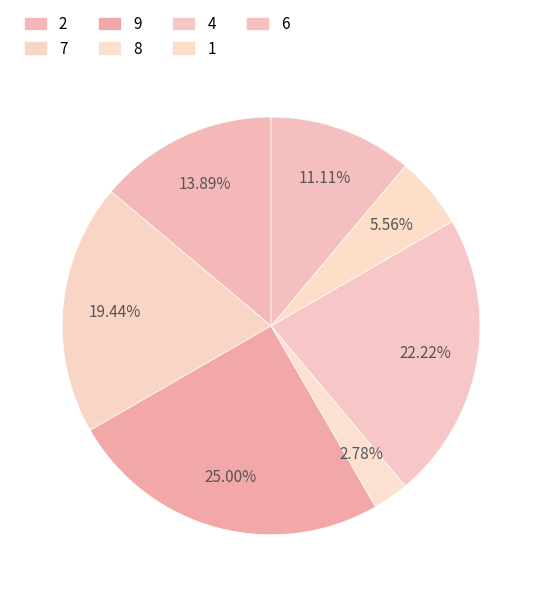

How many segments does this pie chart have?

7